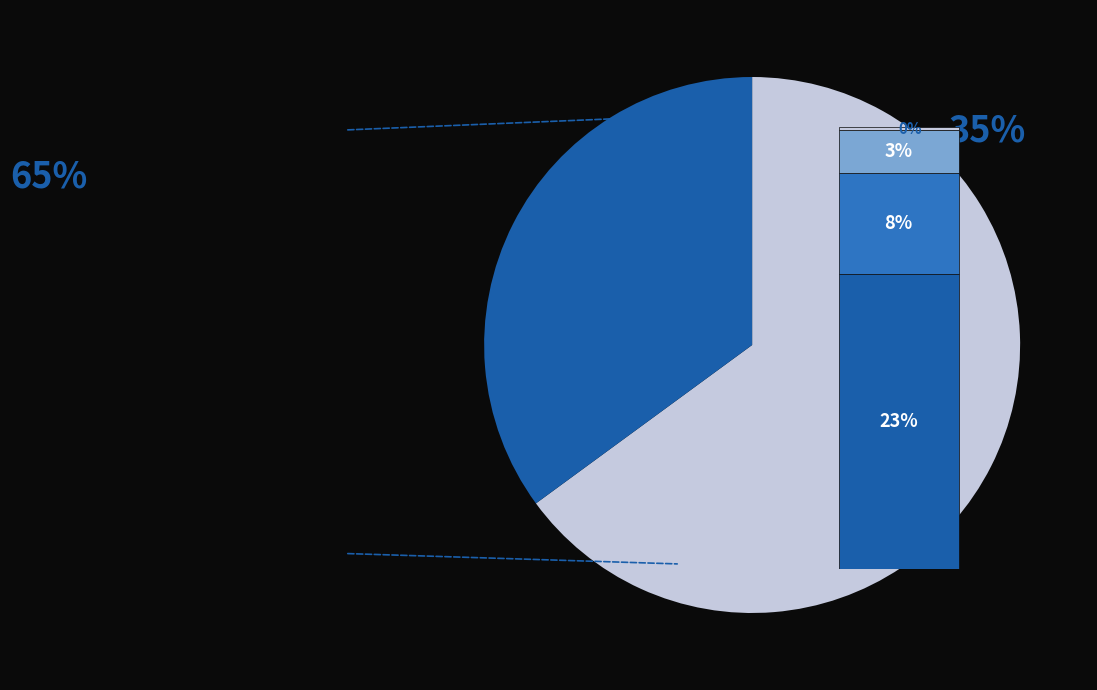

True or false: Jubilación accounts for 65% of the total.

True